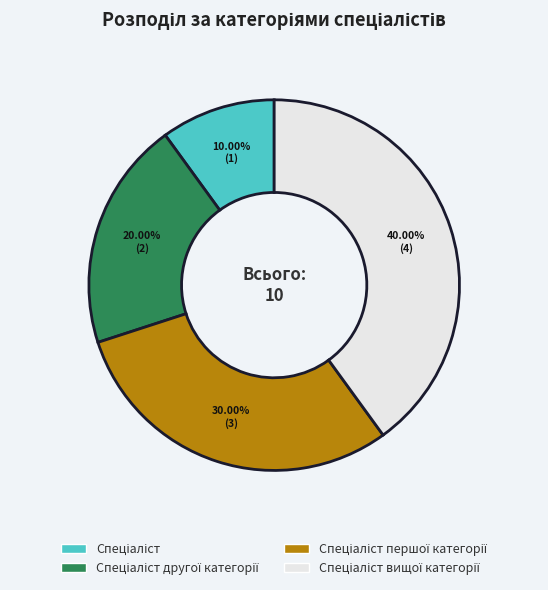

Is there a majority slice in this chart?

No